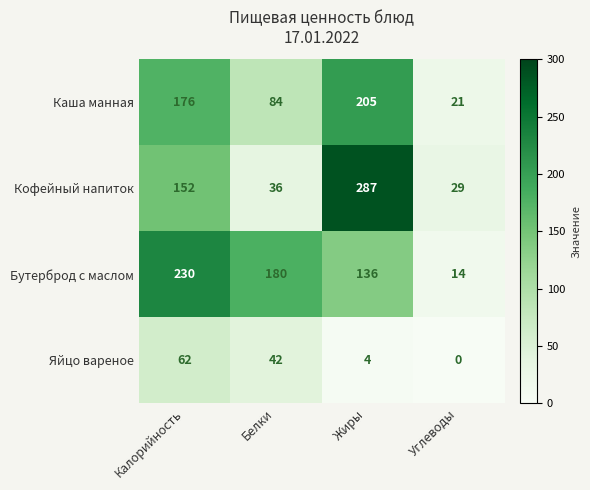

What is the lowest value of the Каша манная series?

21